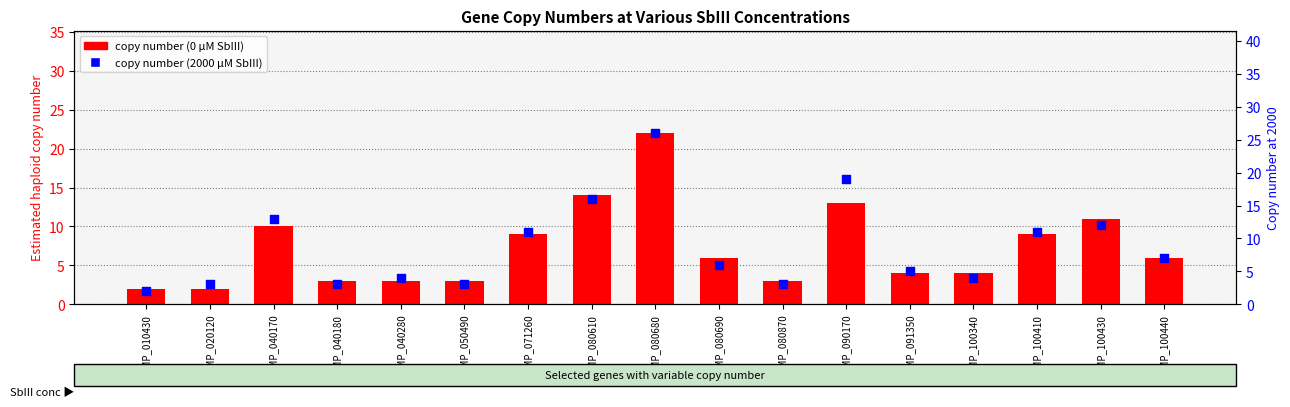

At which category is the sum across all series the highest?

LPMP_080680